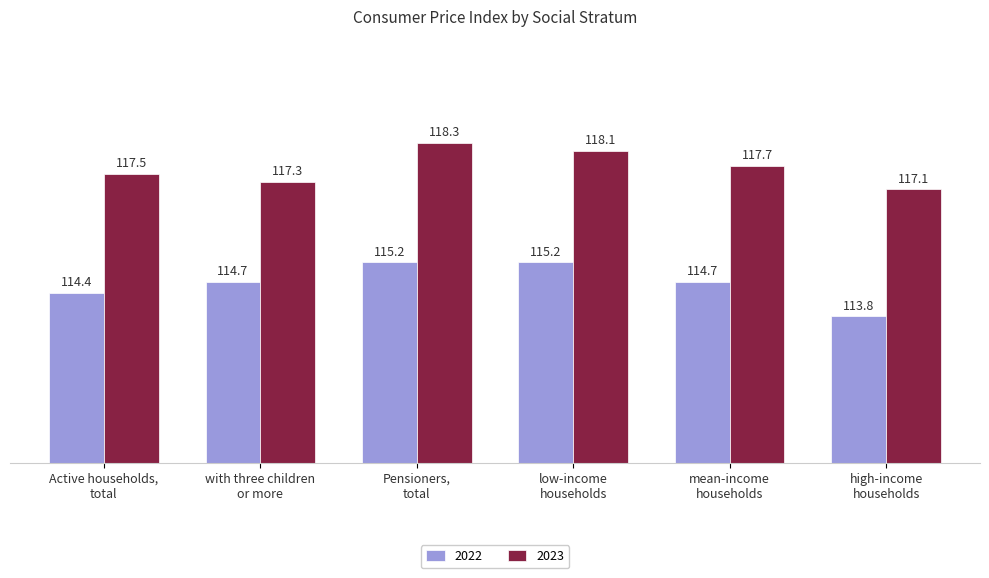

Reading right to left, list all the values displayed in this chart.

2022: 113.8	114.7	115.2	115.2	114.7	114.4
2023: 117.1	117.7	118.1	118.3	117.3	117.5